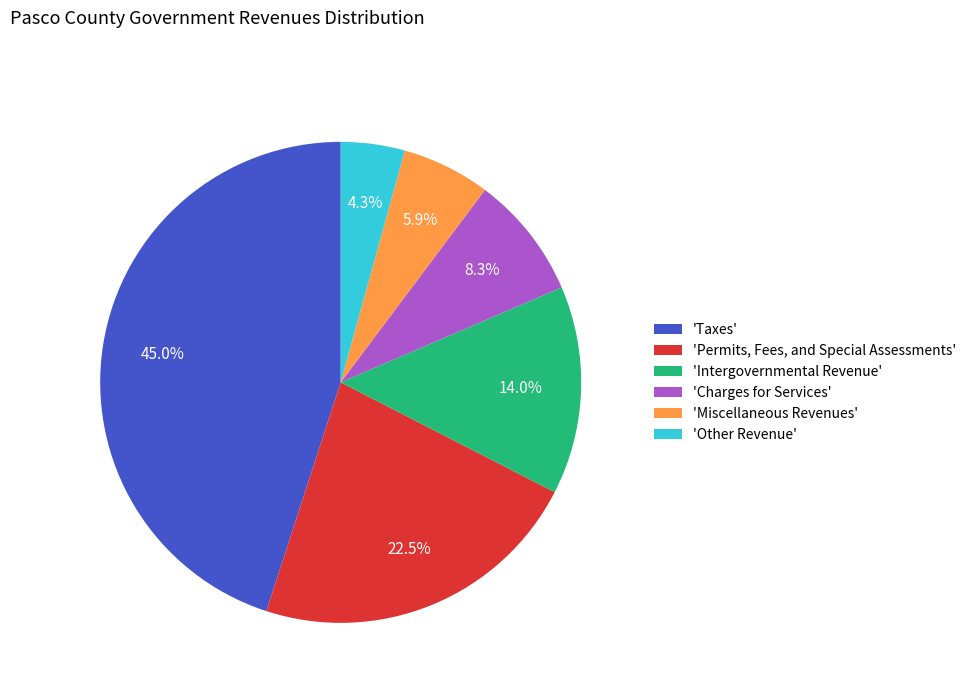

Is the sum of 'Intergovernmental Revenue' and 'Taxes' greater than half?

Yes